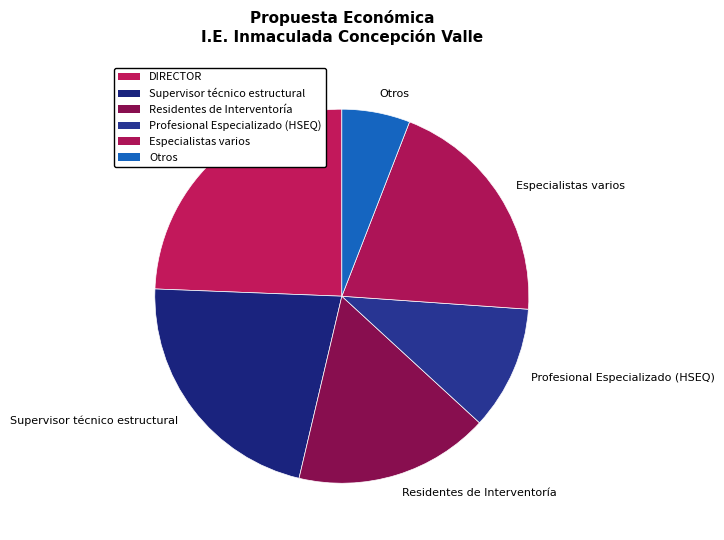

Between DIRECTOR and Profesional Especializado (HSEQ), which is larger?

DIRECTOR